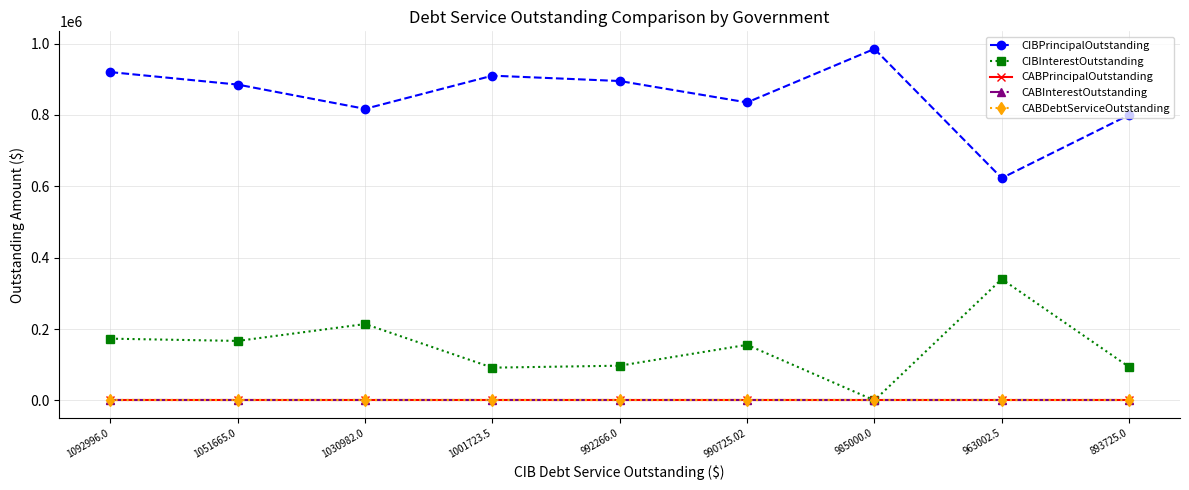

At which category does CIBInterestOutstanding reach its first local peak?

1030982.0